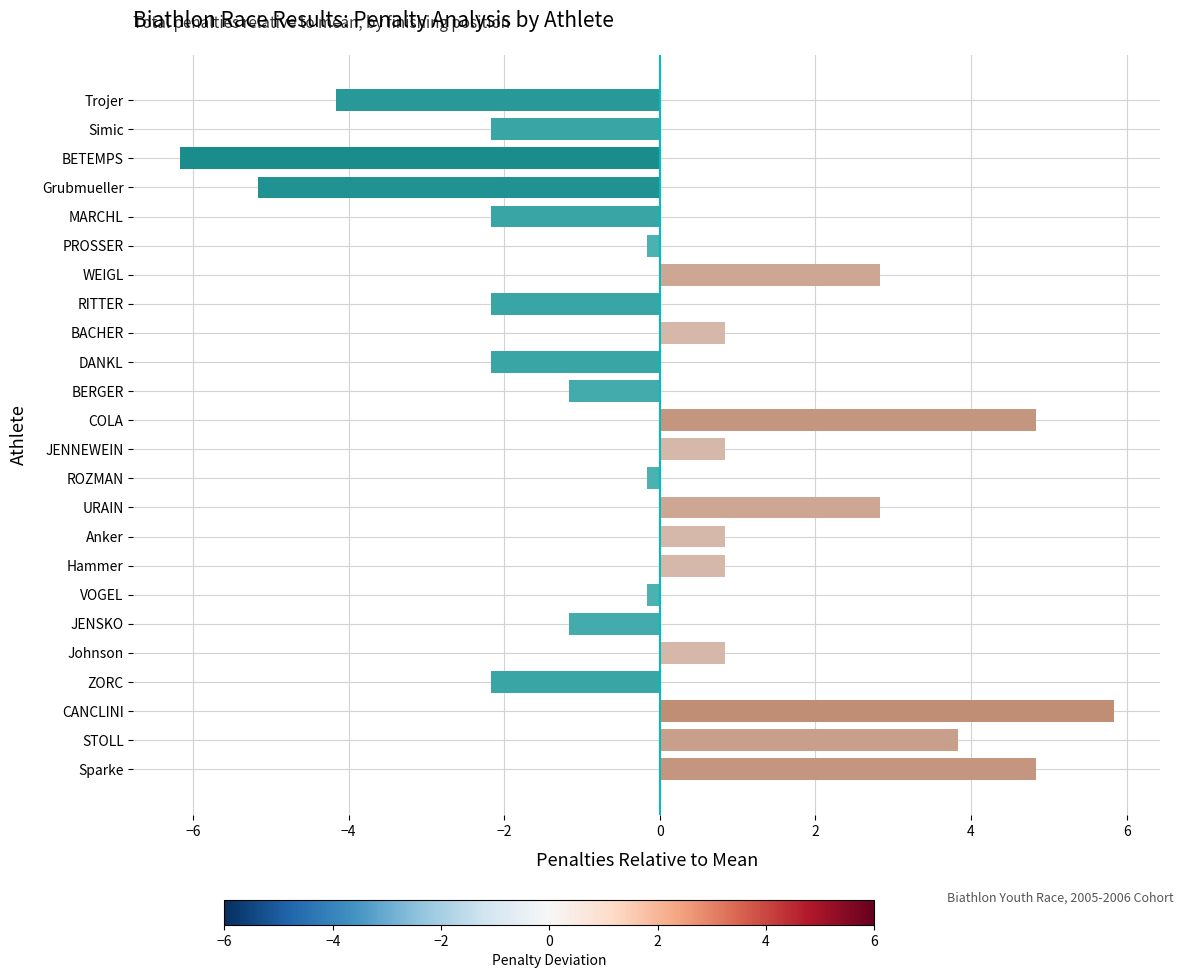

Reading top to bottom, transcribe all the data shown in this chart.

-4.2	-2.2	-6.2	-5.2	-2.2	-0.2	2.8	-2.2	0.8	-2.2	-1.2	4.8	0.8	-0.2	2.8	0.8	0.8	-0.2	-1.2	0.8	-2.2	5.8	3.8	4.8